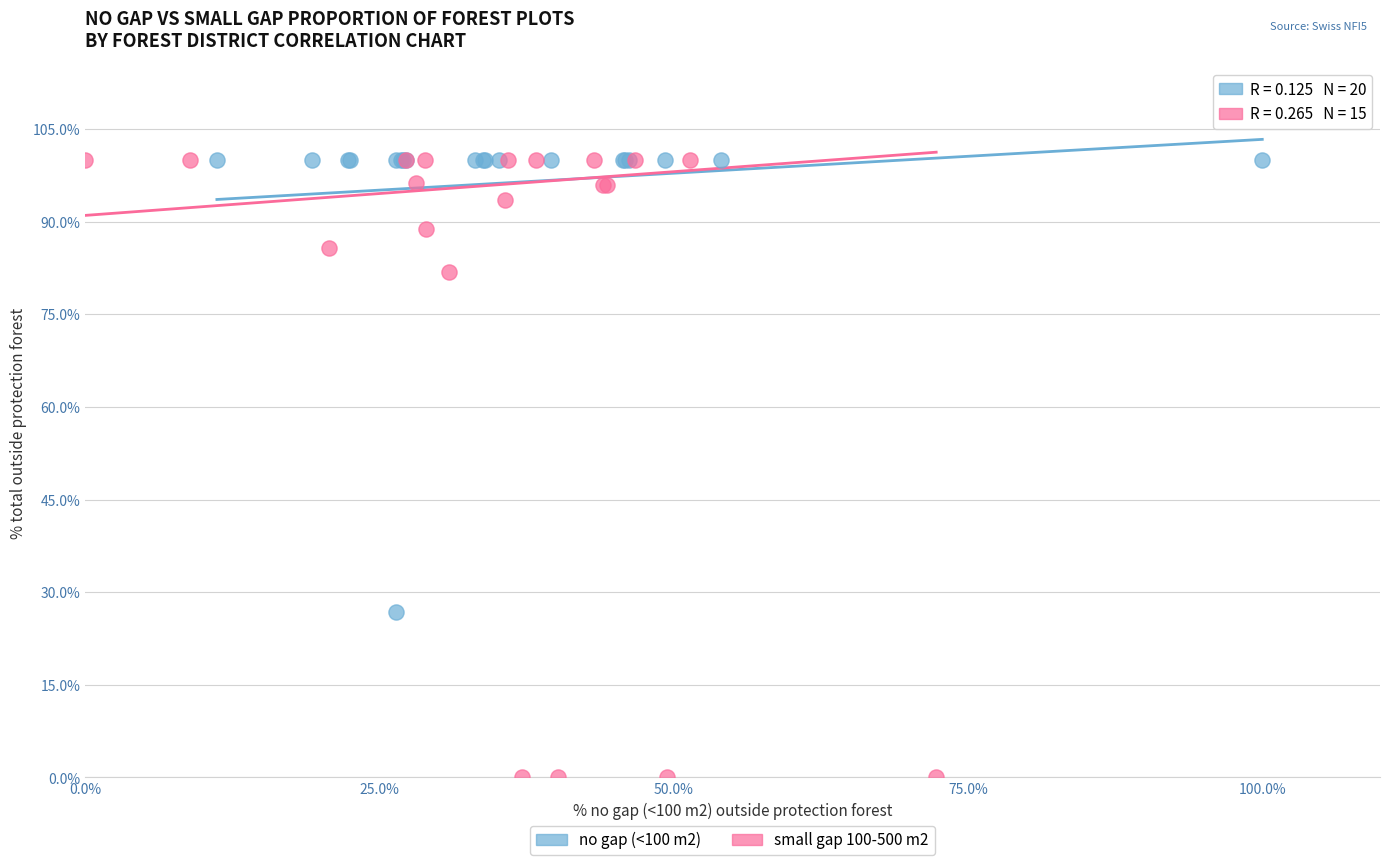

Which series has the largest Y range (max minus min)?

small gap 100-500 m2